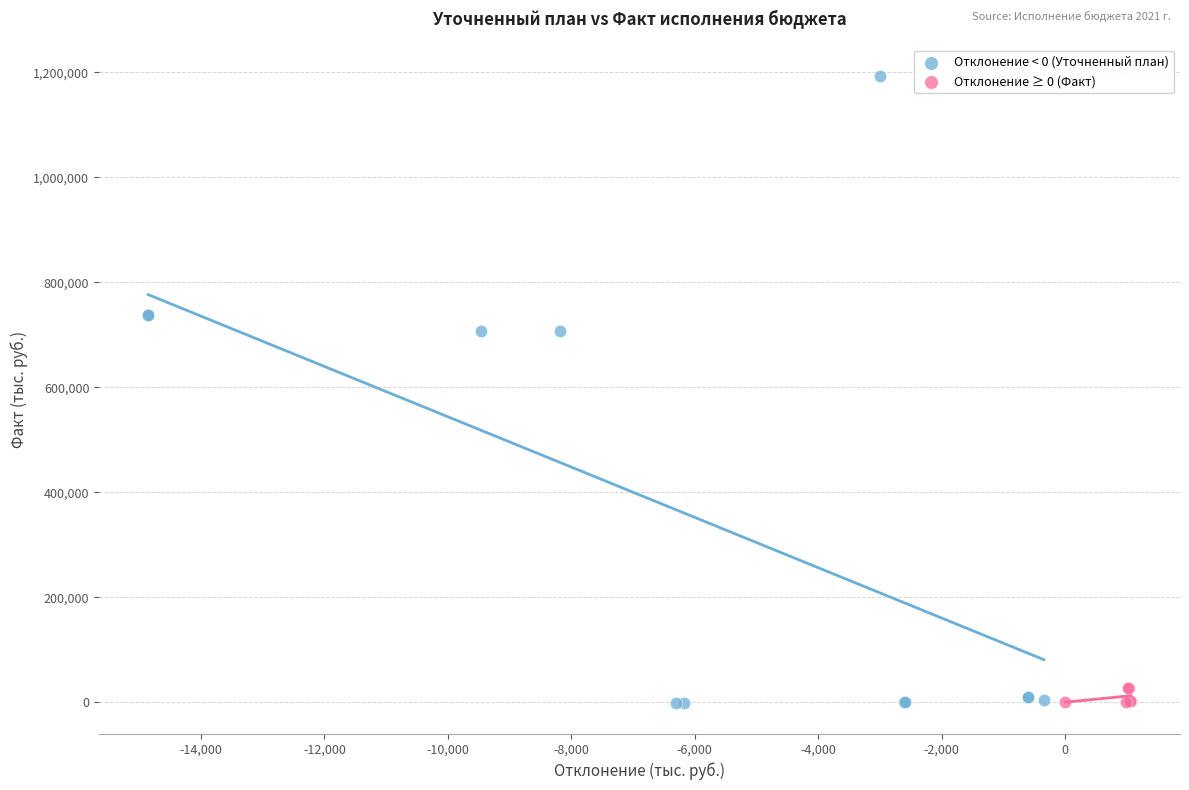

Which series reaches the maximum Y coordinate?

Отклонение < 0 (Уточненный план)